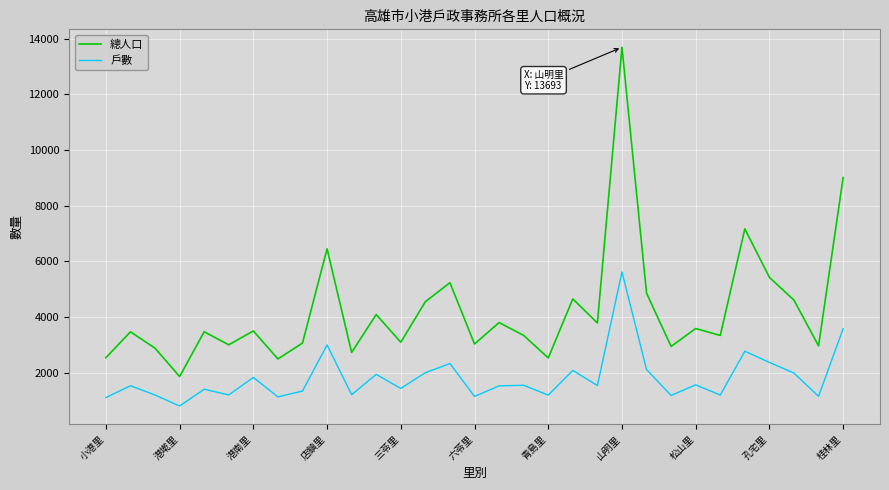

Which series has the largest range (max minus min)?

總人口